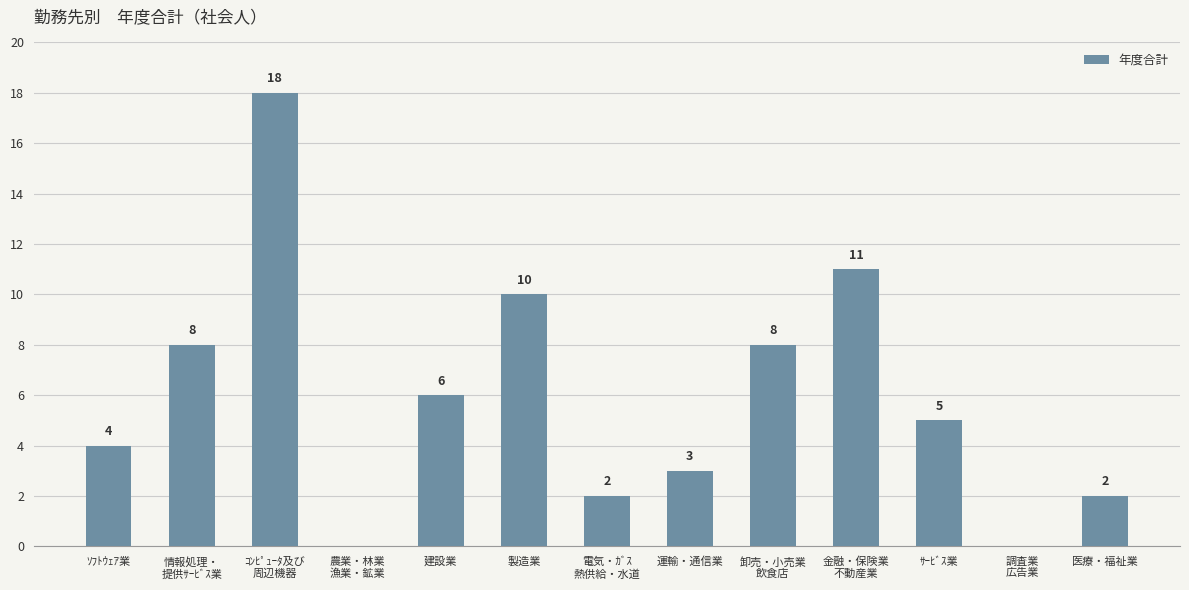

What is the sum of all values?

77